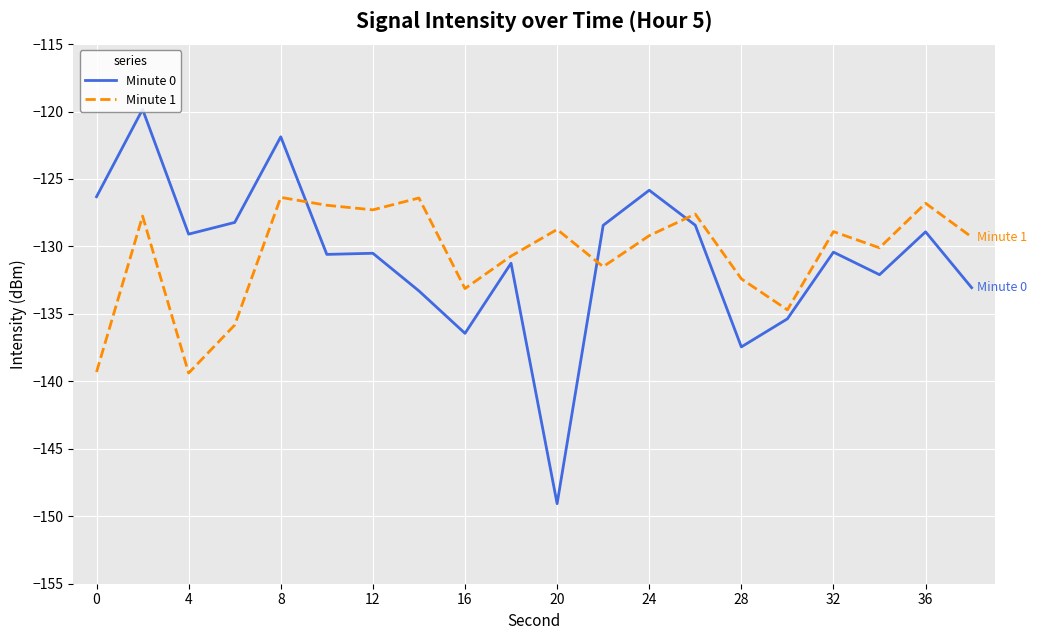

What is the difference between the maximum and minimum values in the Minute 1 series?

13.0